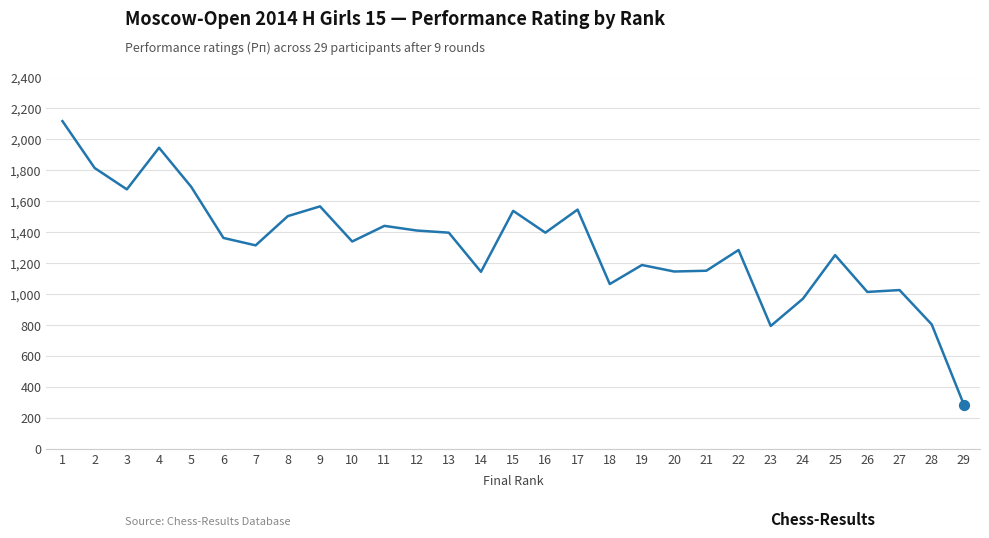

Approximately how many times larger is the value at 24 compared to 7?

0.7